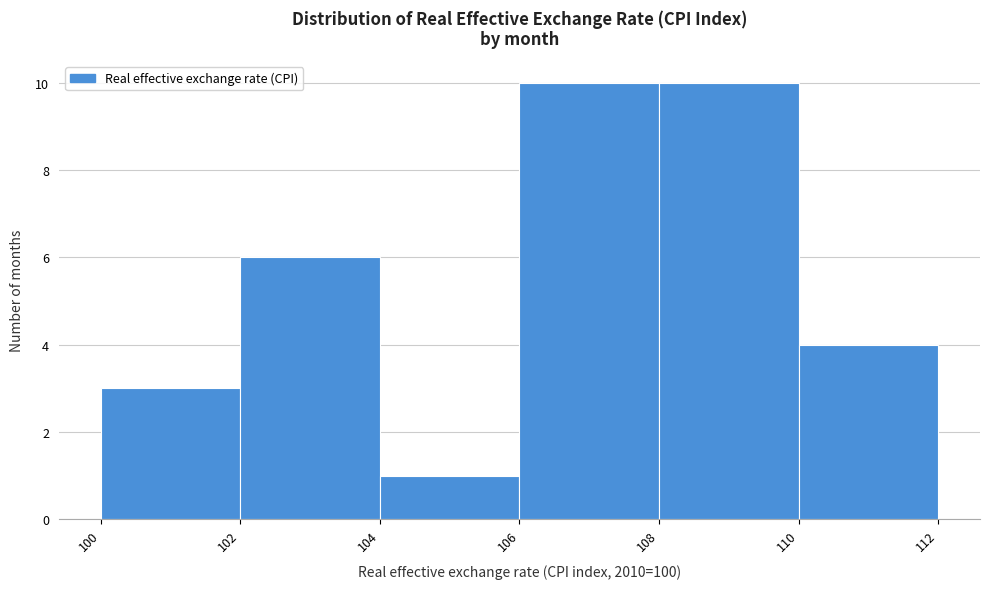

Reading left to right, transcribe this chart: for each bar, give the range it covers on the x-axis and its height. The values are not printed on the chart, so give them approximately, as read against the axis.

100 to 102: 3
102 to 104: 6
104 to 106: 1
106 to 108: 10
108 to 110: 10
110 to 112: 4